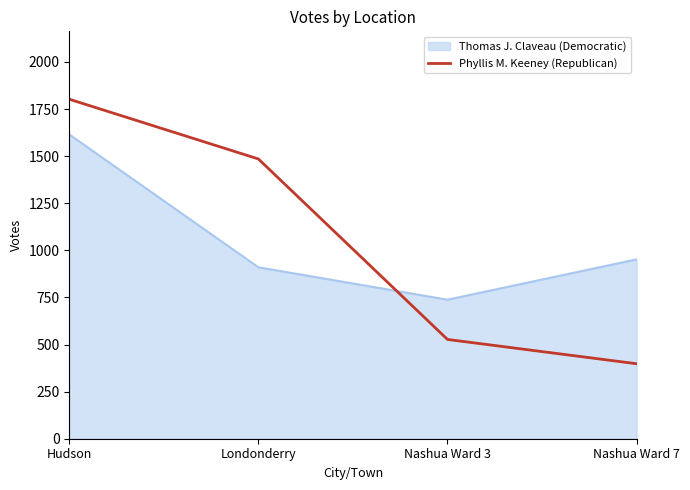

What is the total value across all series at Londonderry?

2395